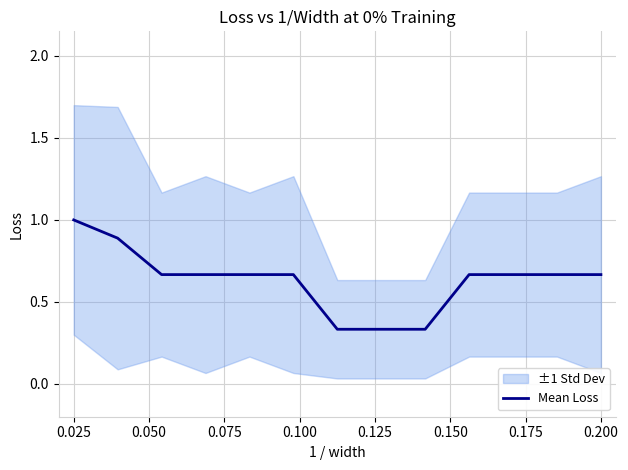

What is the maximum value for Mean Loss?

1.0